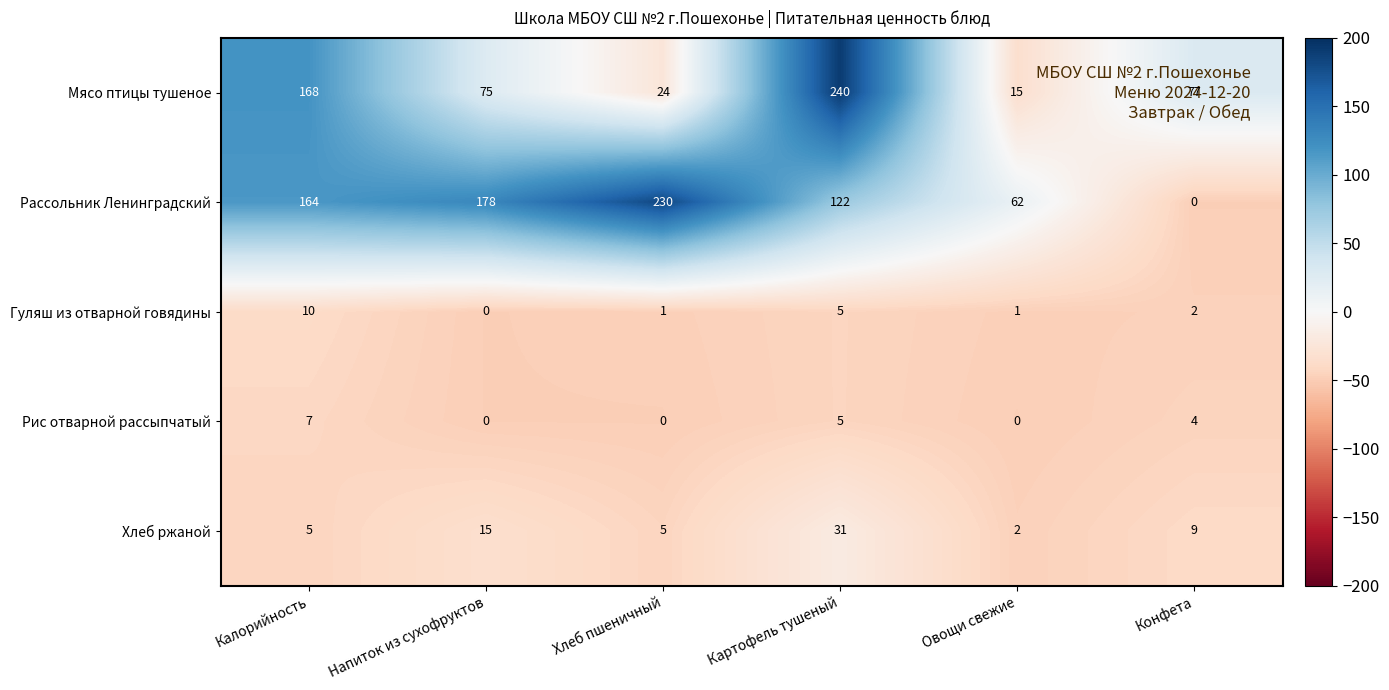

What is the difference between the highest and lowest values at Хлеб пшеничный?

230